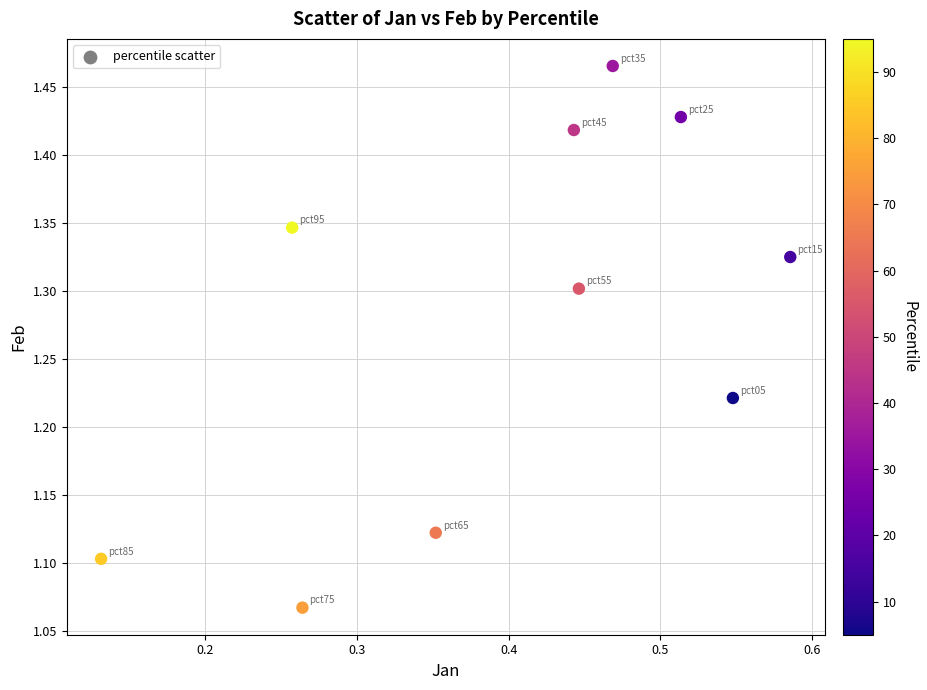

What is the average X value?

0.4